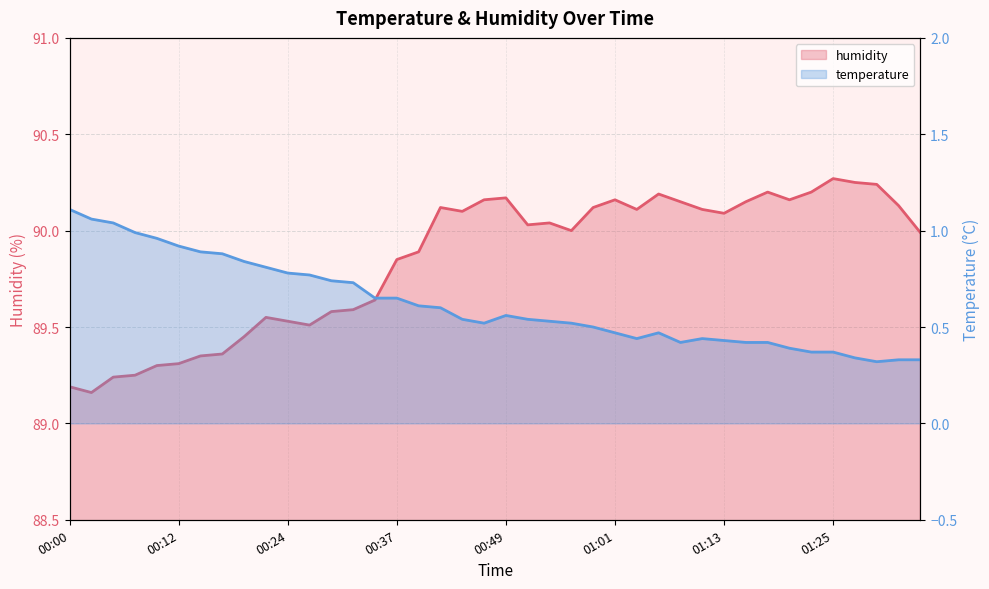

How many data points does each series have?

40